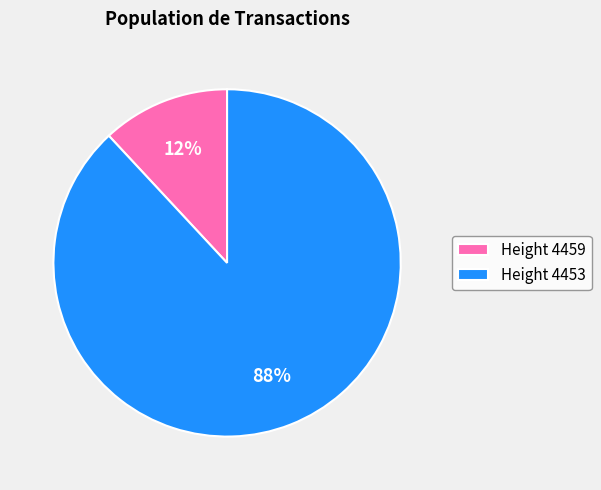

Does any single category account for the majority?

Yes